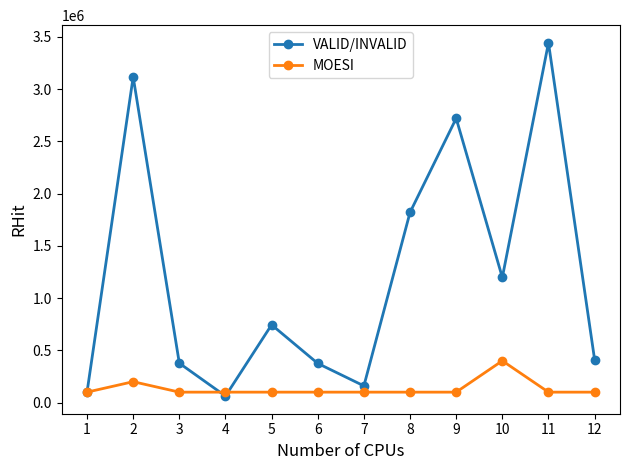

At which category is the sum across all series the highest?

11